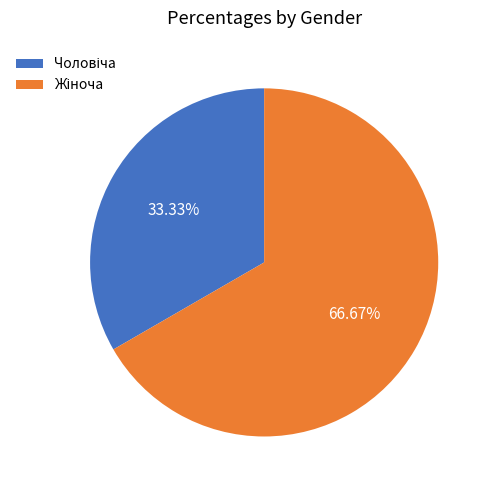

Does any single category account for the majority?

Yes